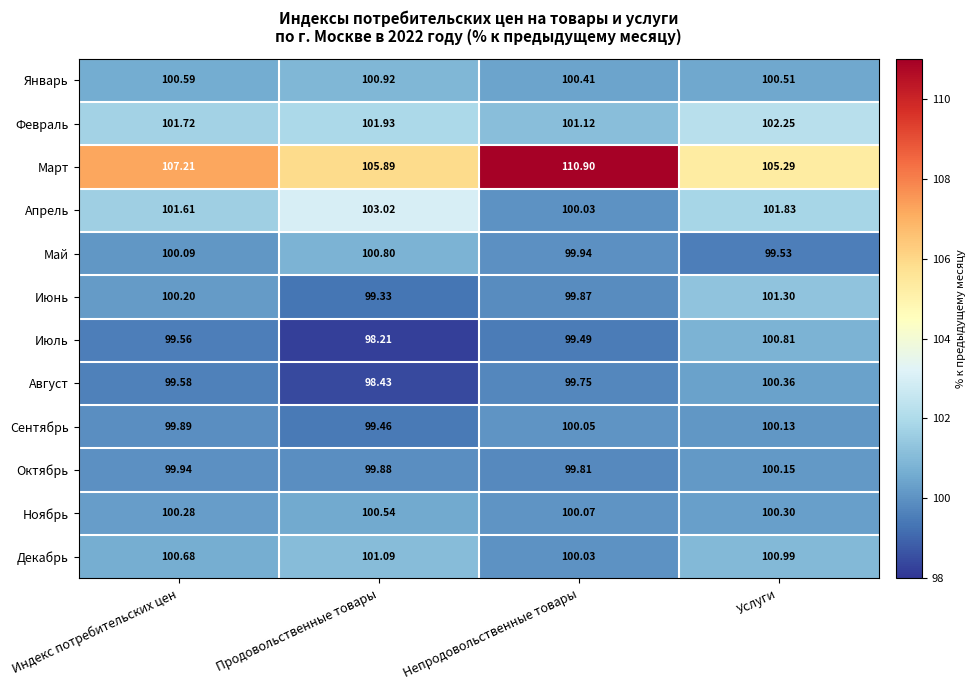

List the labels in order of Май value, largest first.

Продовольственные товары, Индекс потребительских цен, Непродовольственные товары, Услуги